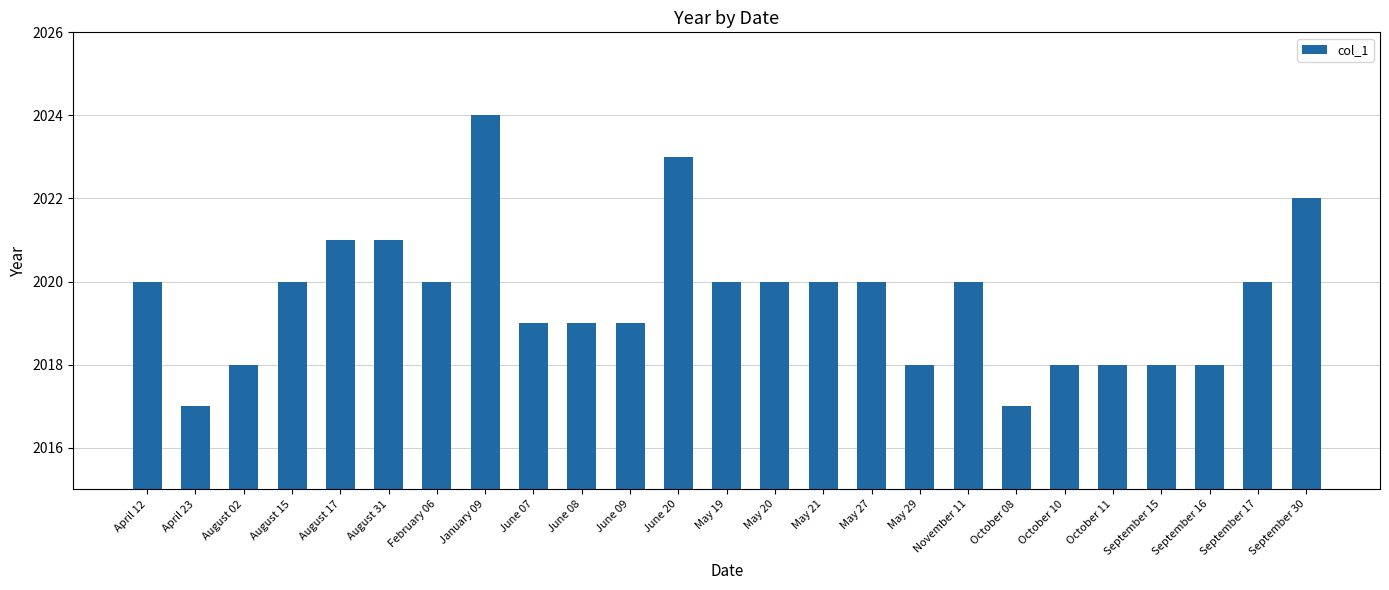

Is it true that the value at April 12 is 937?

False